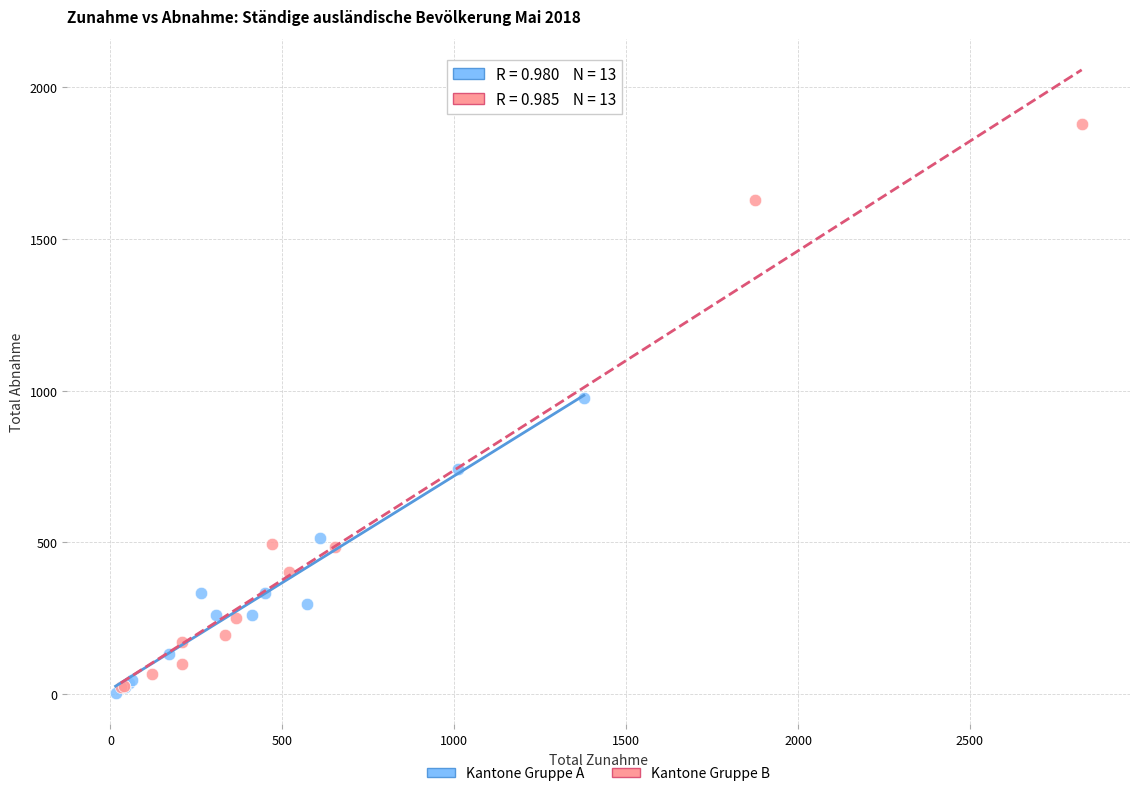

Which series contains the lowest Y value?

Kantone Gruppe A